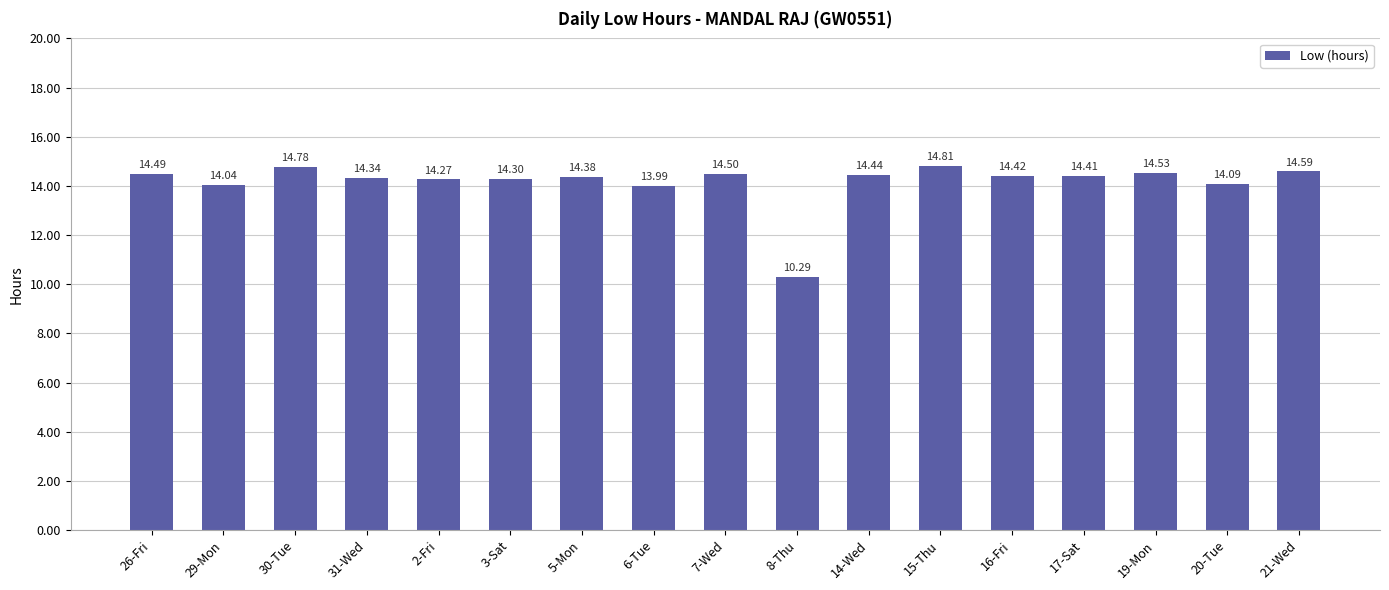

How many data points are less than 14?

2